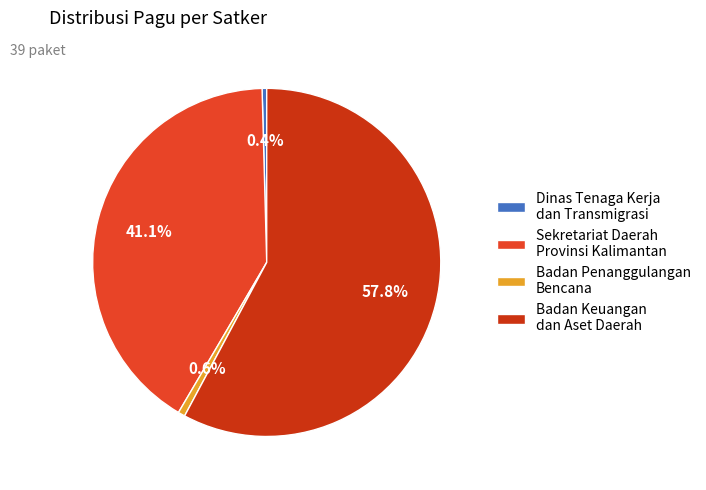

How many slices are in this pie chart?

4